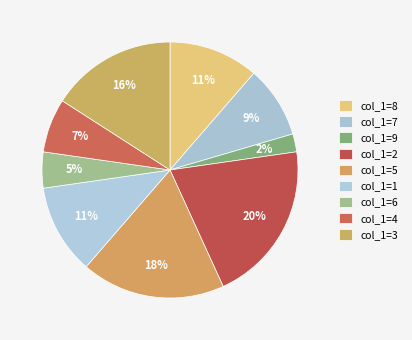

What is the ratio of the value at col_1=8 to the value at col_1=7?

1.2